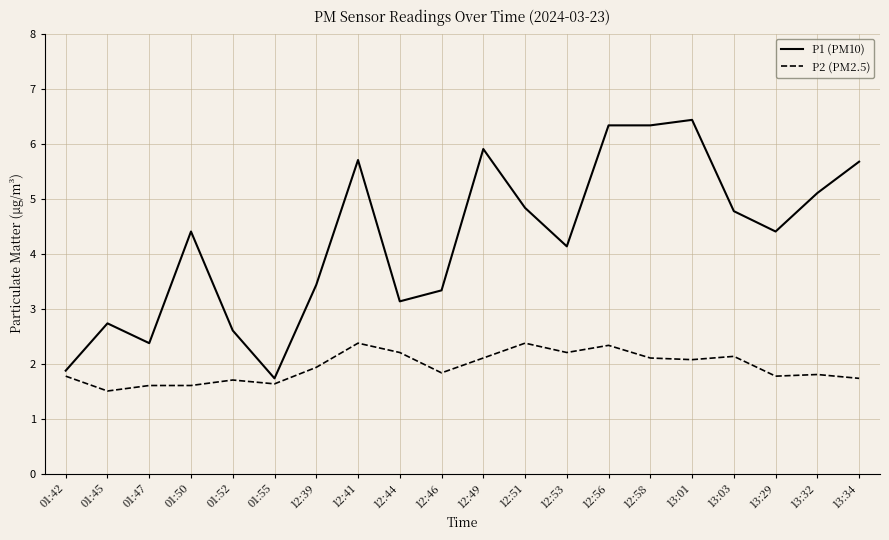

True or false: P1 (PM10) and P2 (PM2.5) intersect in this chart.

False